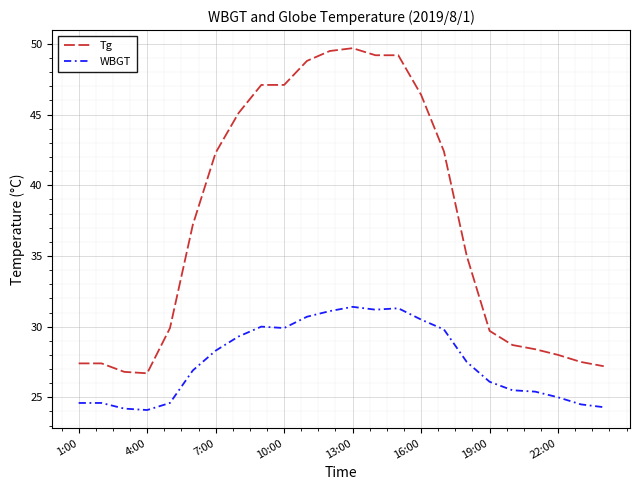

Which series has the largest range (max minus min)?

Tg